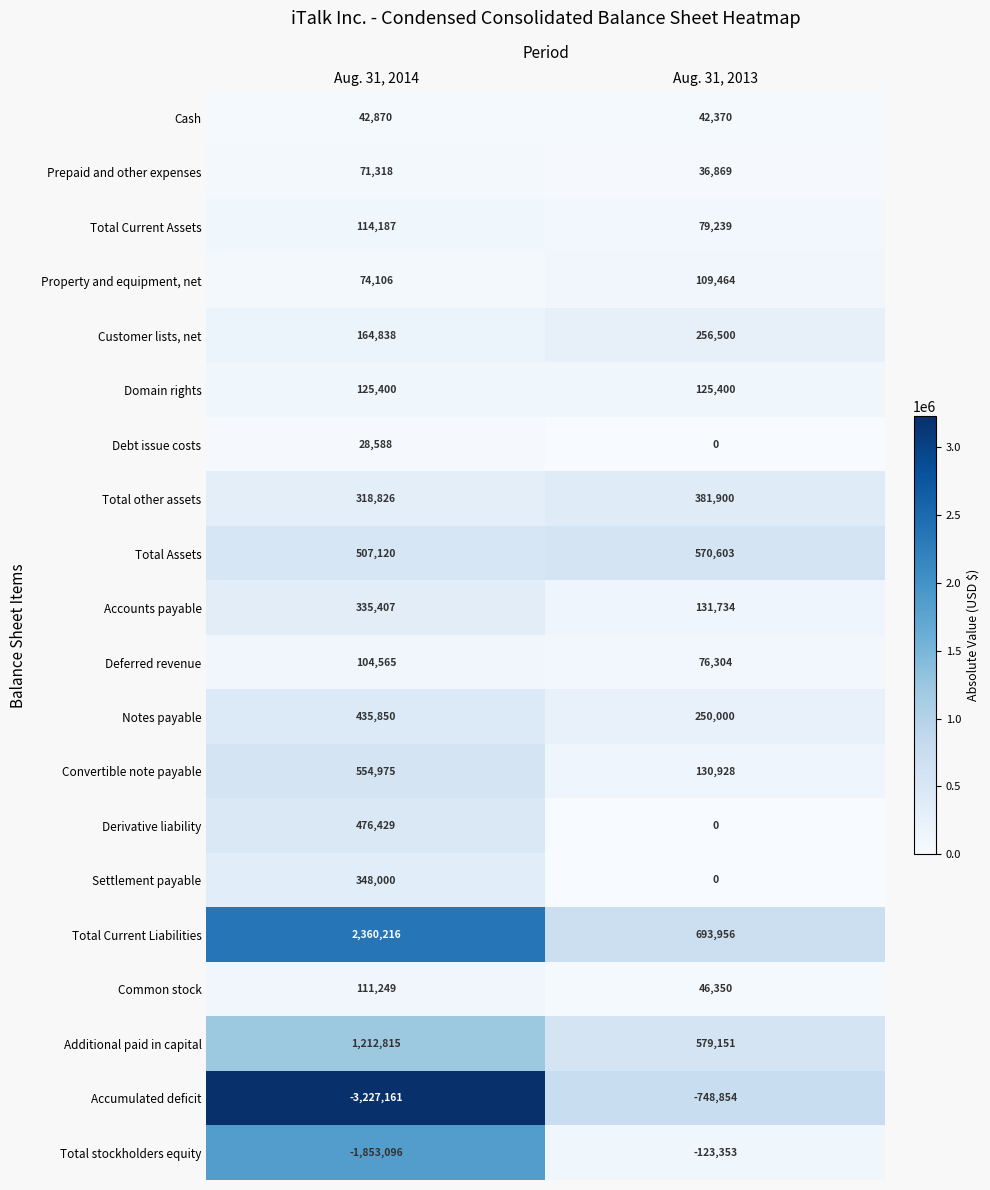

What is the maximum value for Total Current Assets?

114187